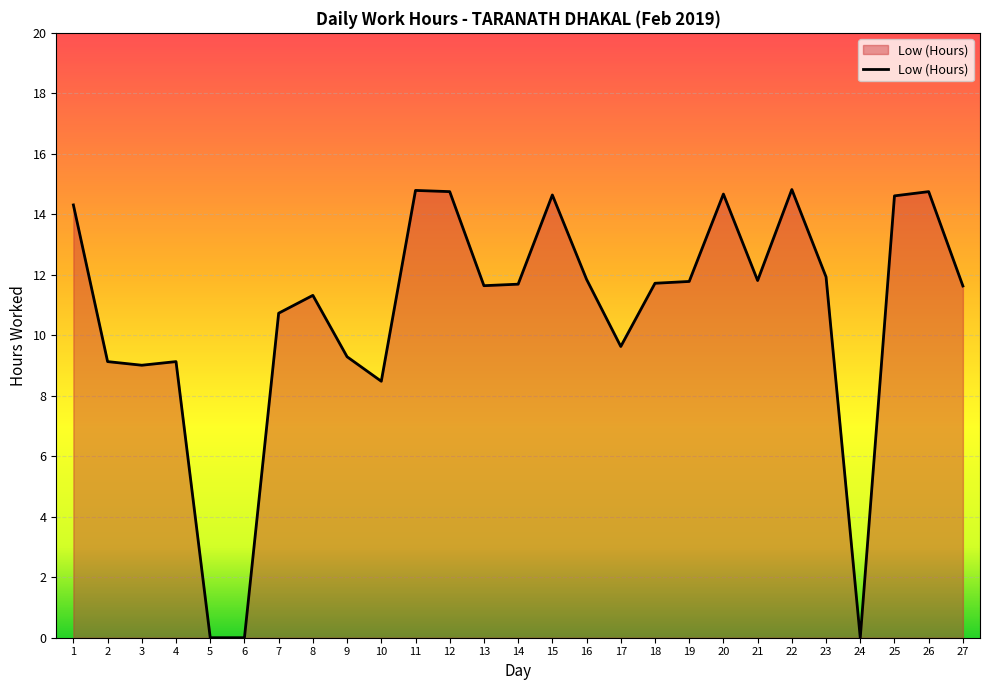

What is the maximum value shown in the chart?

14.8